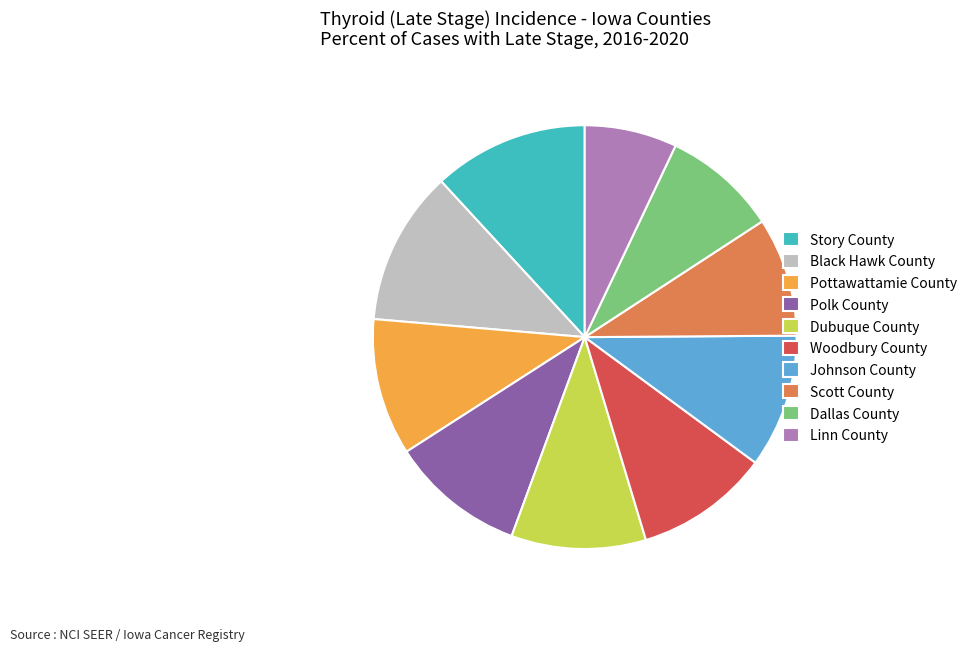

The Story County slice represents 12% of the pie. True or false?

True